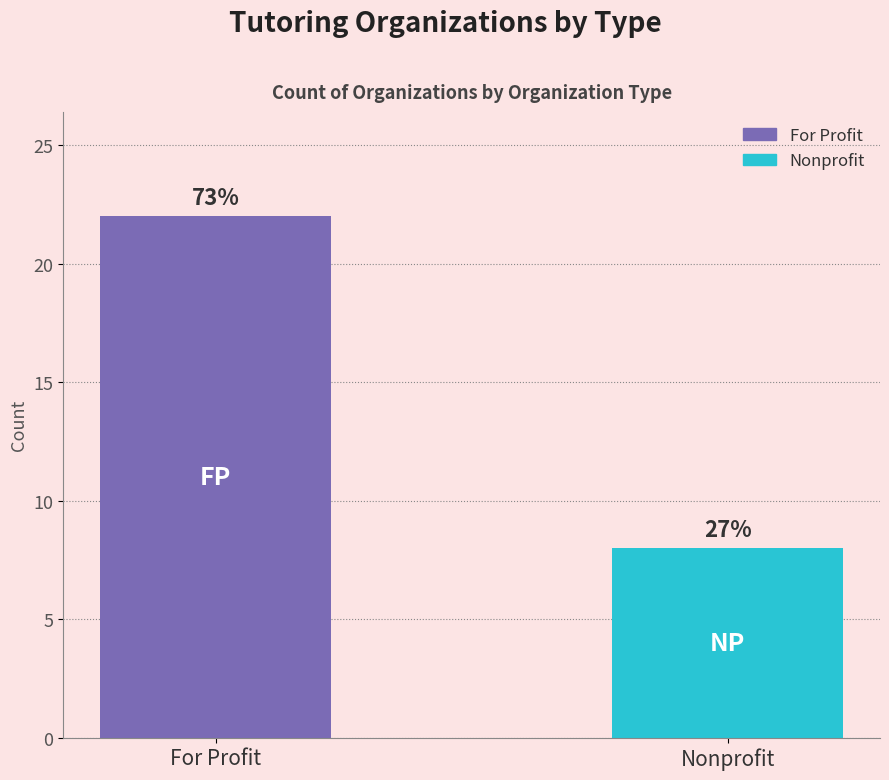

What is the sum of the values at For Profit and Nonprofit?

30